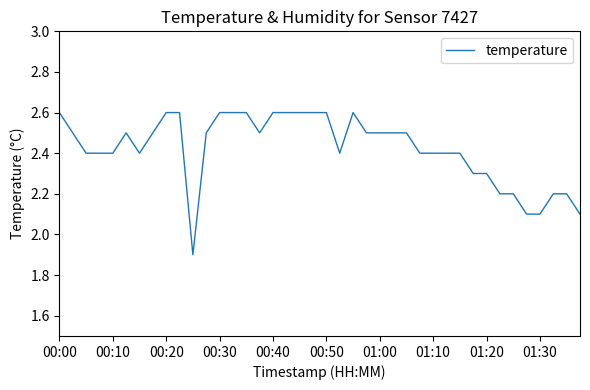

What is the difference between the maximum and minimum values?

0.7